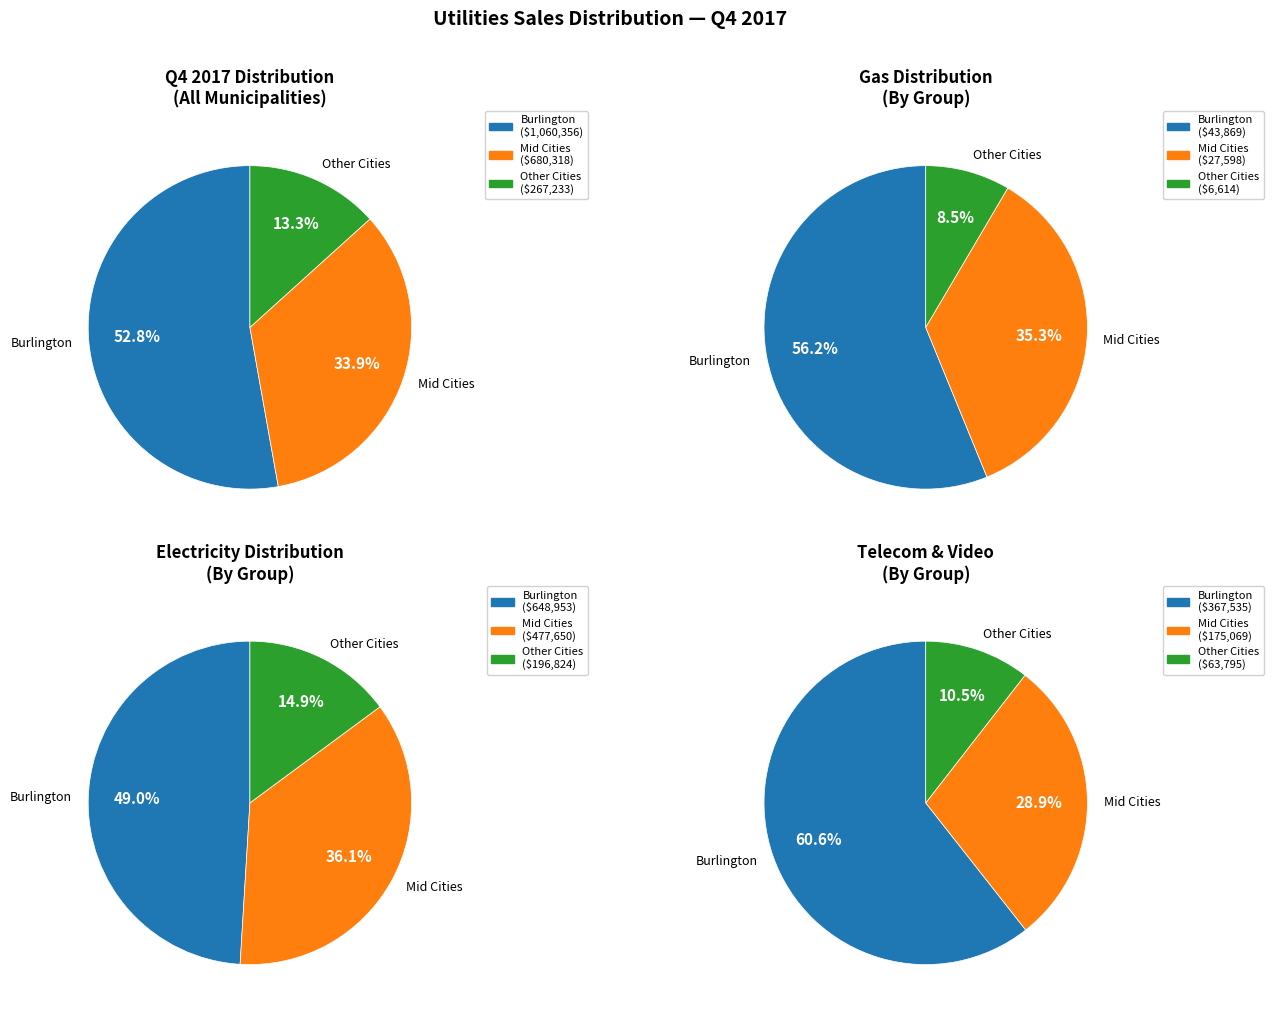

Which slice is the largest?

Burlington